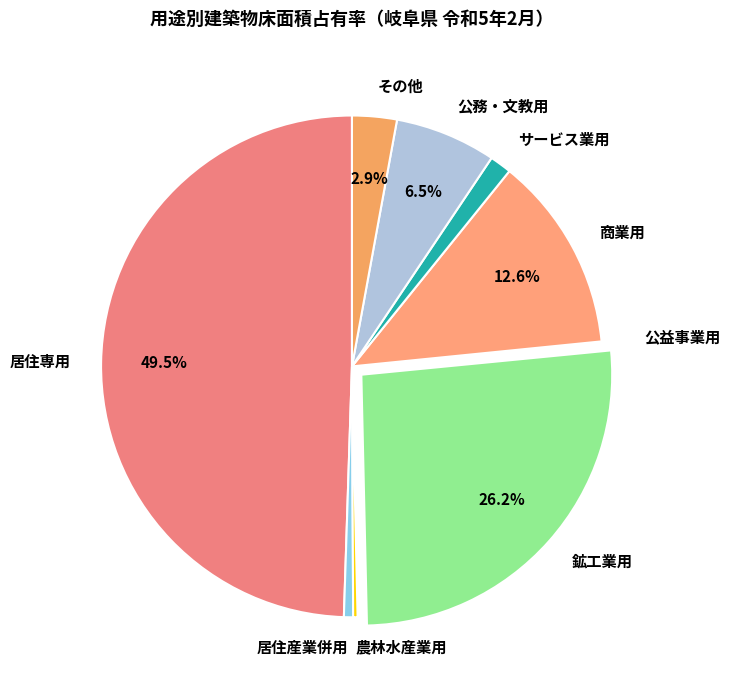

Combined, what portion of the pie is 鉱工業用 and 公務・文教用?

32.7%